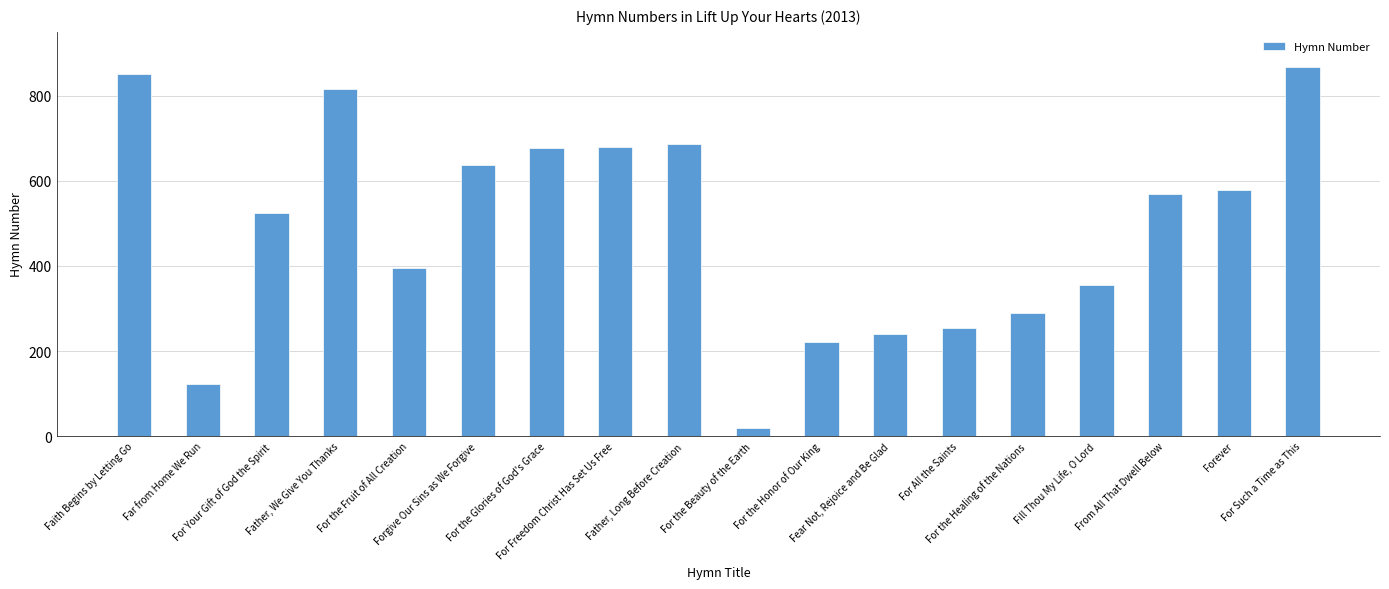

What position from the left is For the Honor of Our King?

11